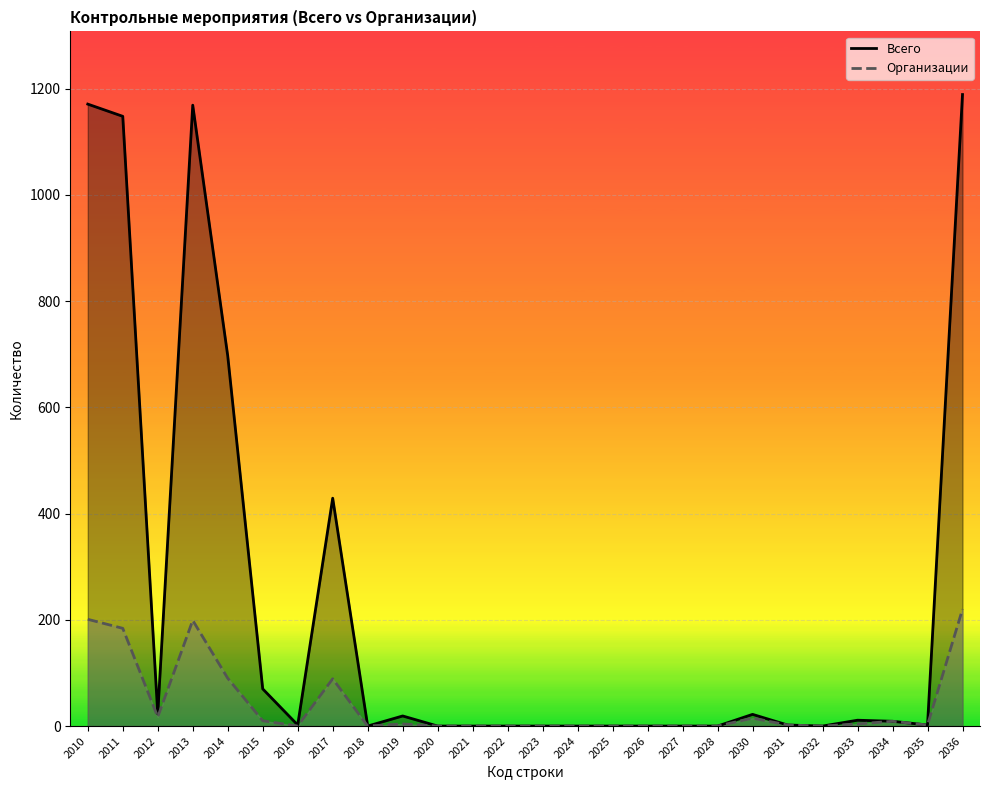

Reading left to right, what are all the values shown in this chart?

Всего: 2010=1171	2011=1148	2012=23	2013=1169	2014=697	2015=70	2016=2	2017=429	2018=0	2019=19	2020=0	2021=0	2022=0	2023=0	2024=0	2025=0	2026=0	2027=0	2028=0	2030=22	2031=2	2032=0	2033=11	2034=9	2035=2	2036=1189
Организации: 2010=201	2011=184	2012=17	2013=199	2014=90	2015=10	2016=0	2017=89	2018=0	2019=4	2020=0	2021=0	2022=0	2023=0	2024=0	2025=0	2026=0	2027=0	2028=0	2030=15	2031=2	2032=0	2033=4	2034=9	2035=2	2036=220